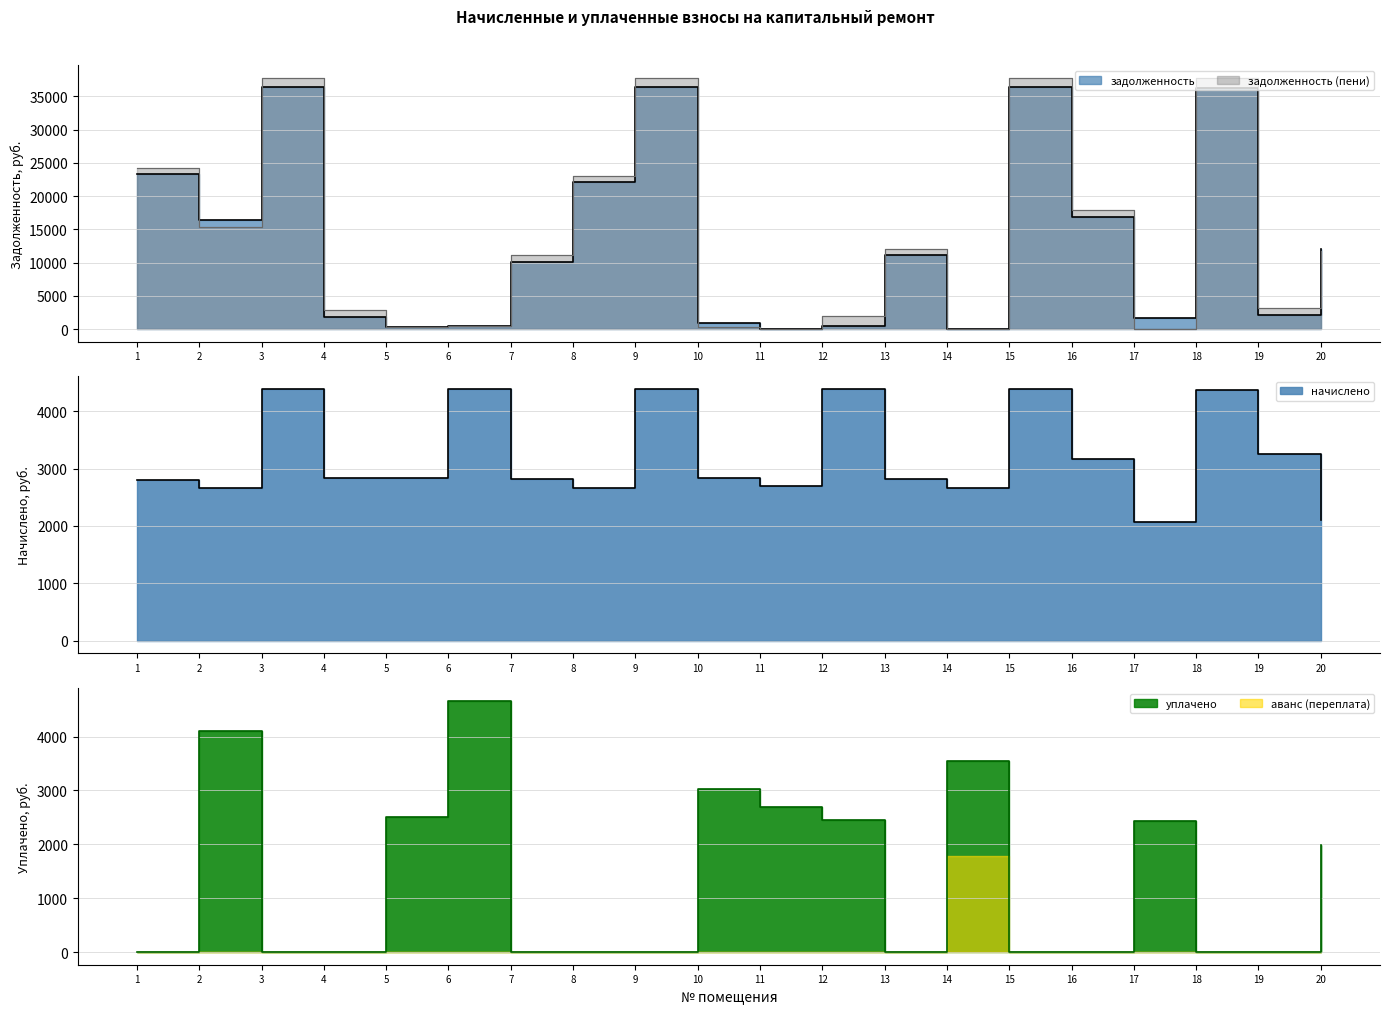

Rank the series by their maximum value, from highest to lowest.

задолженность (пени), задолженность, уплачено, начислено